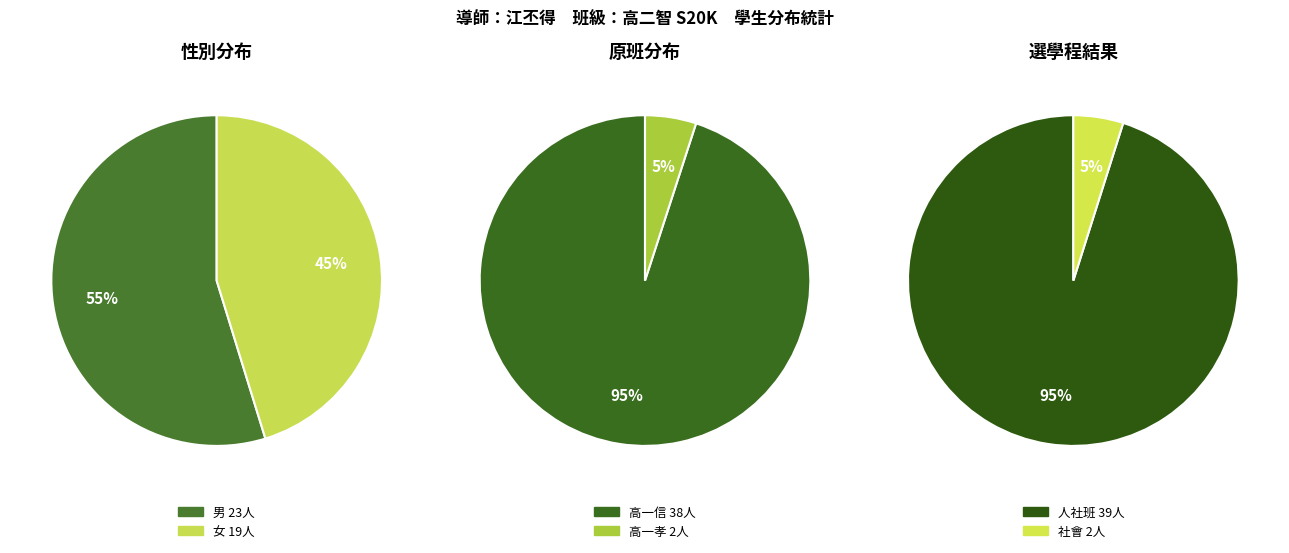

Does any single category account for the majority?

Yes